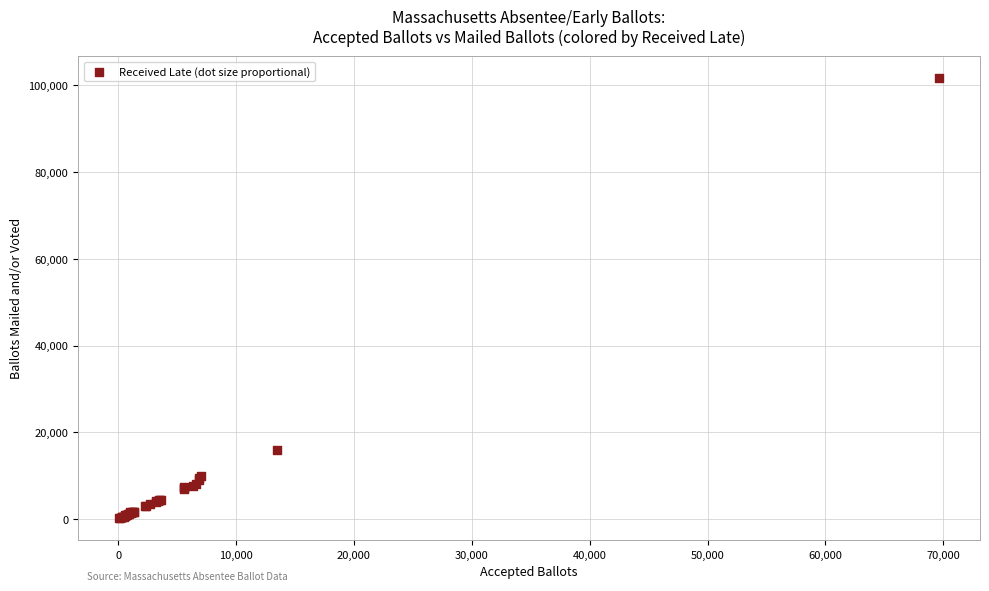

What Y value in the scatter plot is closest to 50938?

15892